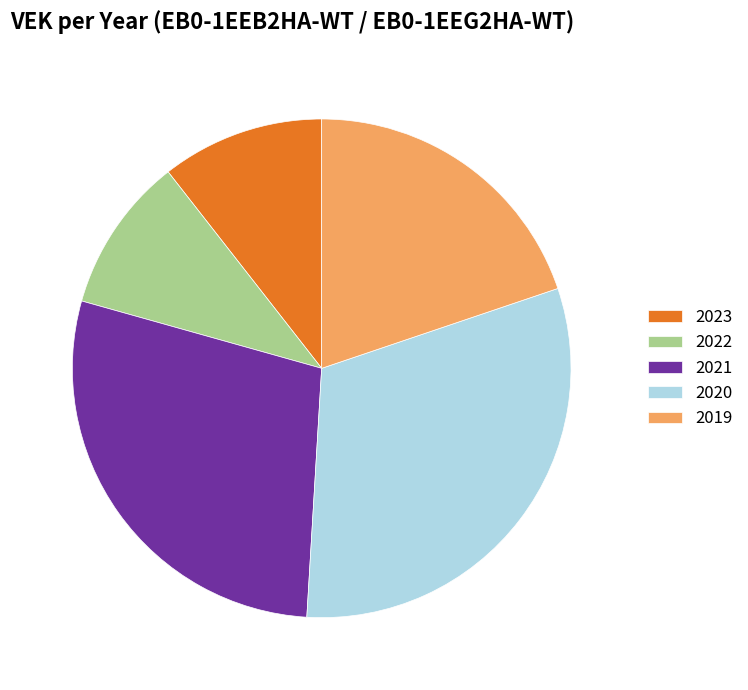

What percentage is NOT represented by 2023?

89.4%